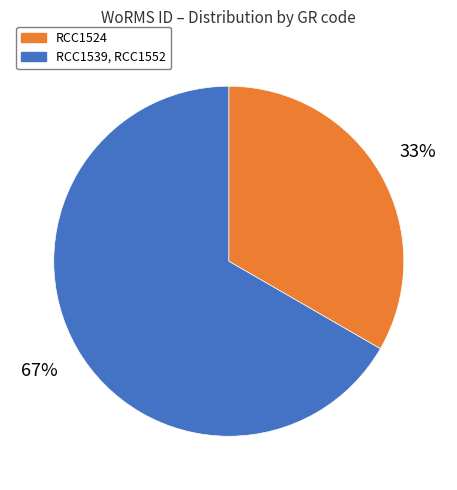

To the nearest percent, what is the average slice percentage?

50%